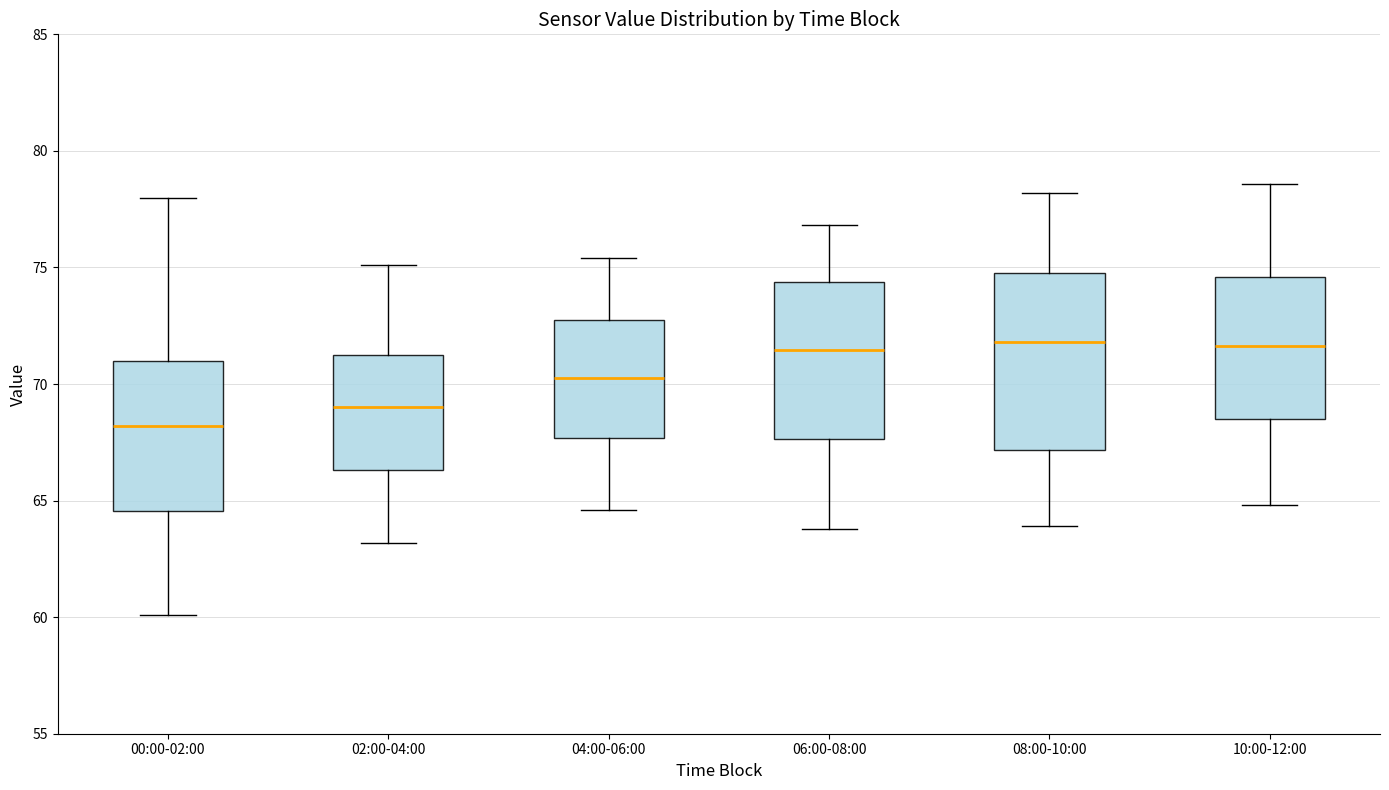

Where is the upper edge of the box for 00:00-02:00 on the y-axis? The values are not printed on the chart, so give them approximately, as read against the axis.

71.0